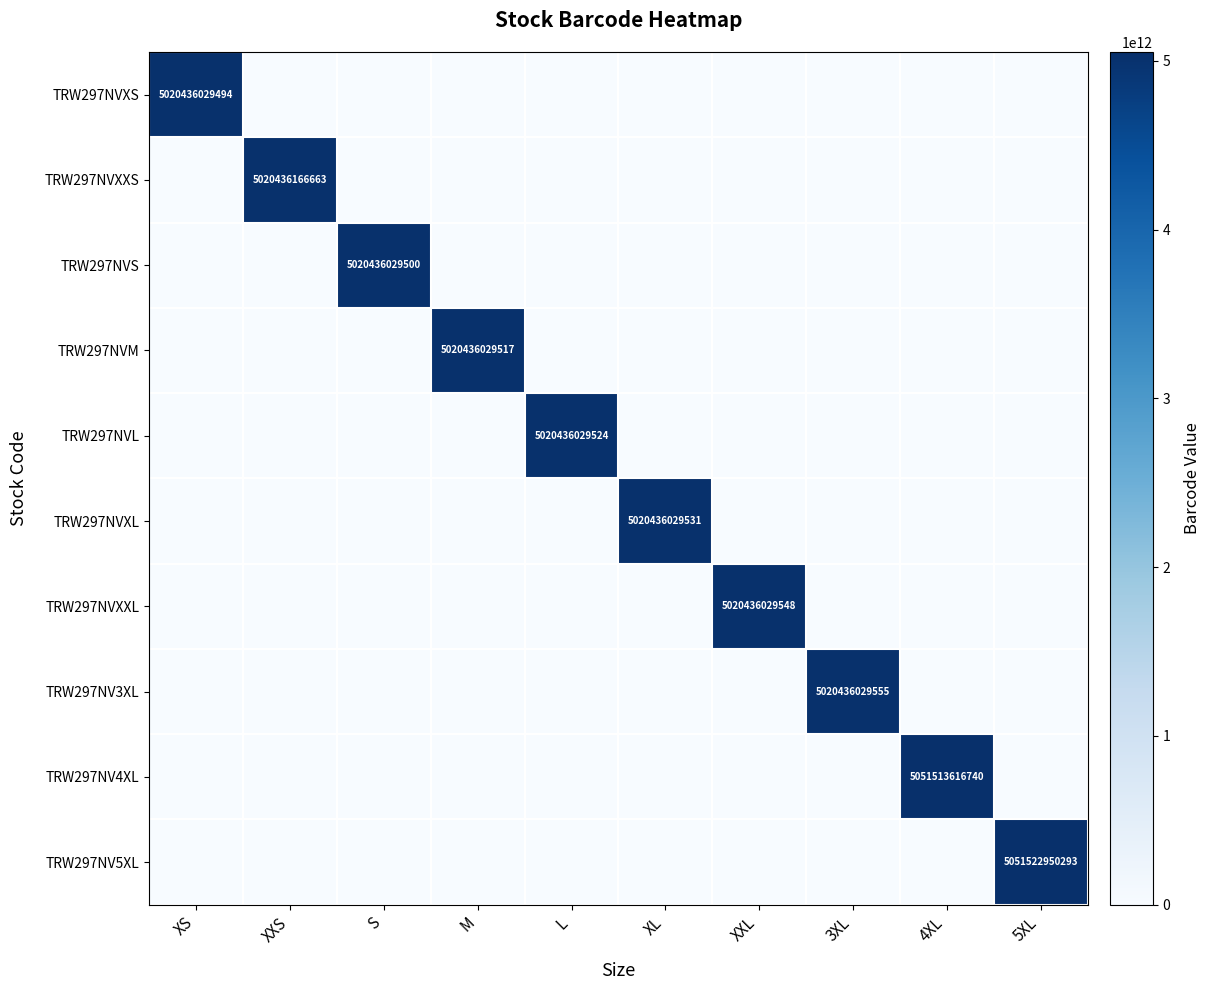

At XXS, list the series in order from largest to smallest.

TRW297NVXXS, TRW297NVXS, TRW297NVS, TRW297NVM, TRW297NVL, TRW297NVXL, TRW297NVXXL, TRW297NV3XL, TRW297NV4XL, TRW297NV5XL